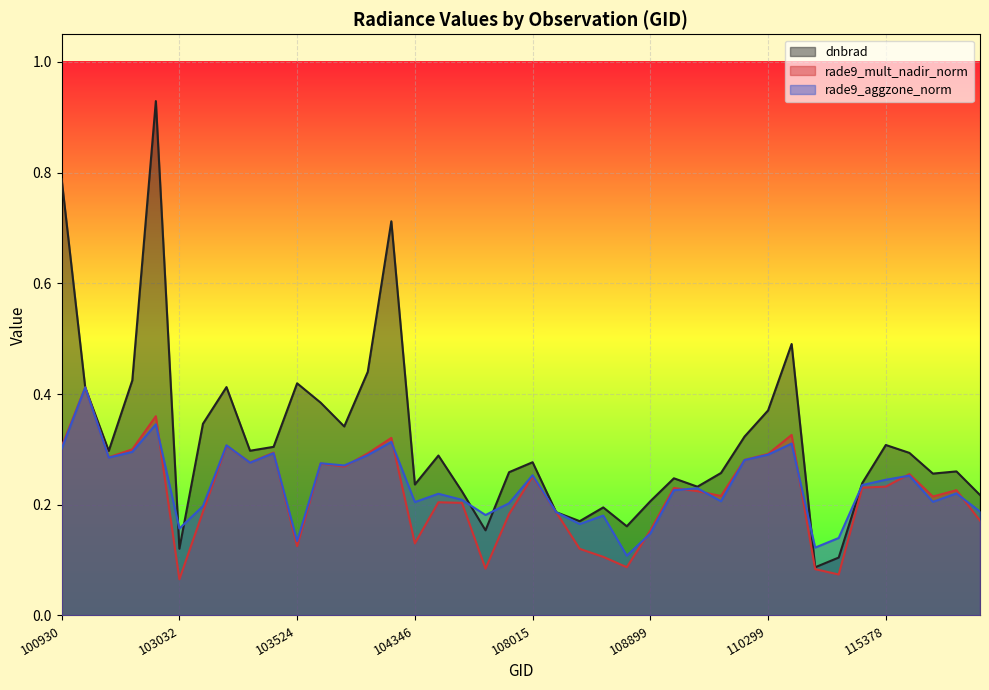

At 121478, list the series in order from largest to smallest.

dnbrad, rade9_mult_nadir_norm, rade9_aggzone_norm